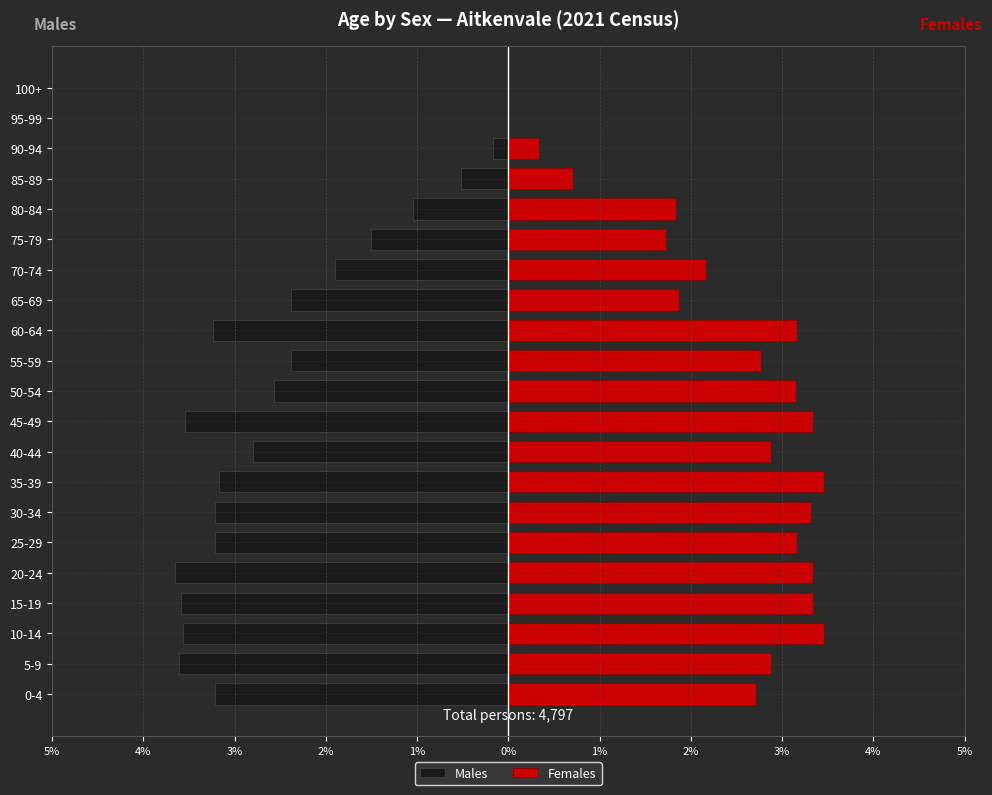

How many categories are shown in the chart?

21